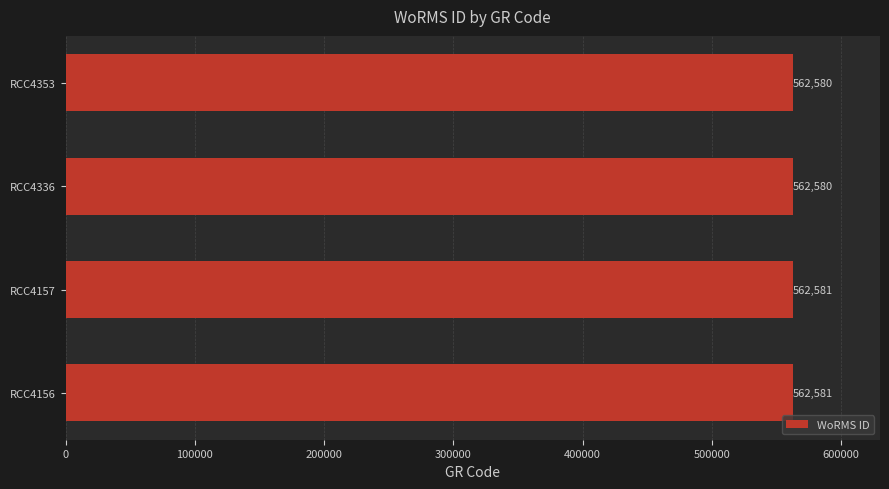

What is the sum of all values?

2250322